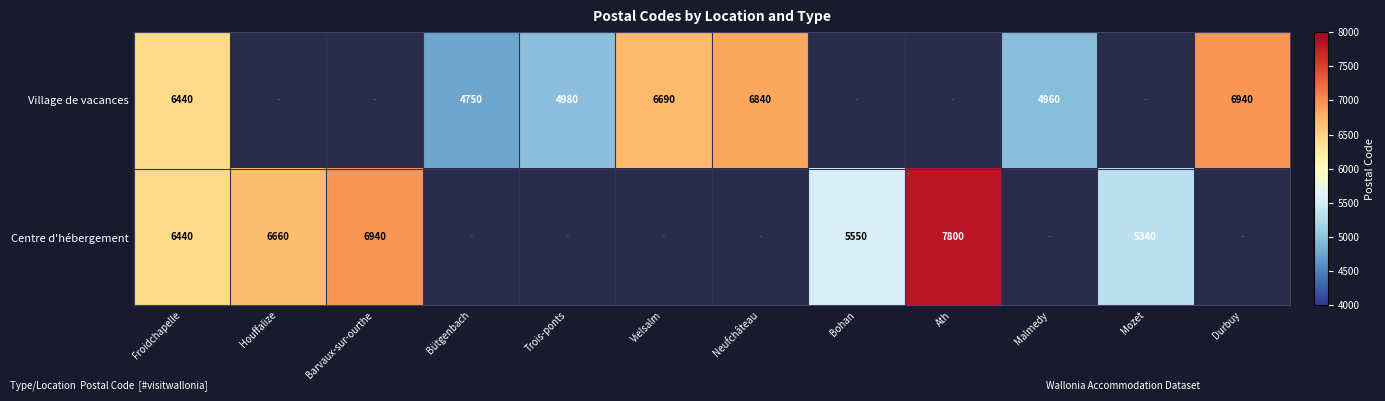

What is the difference between the Centre d'hébergement values at Mozet and Froidchapelle?

1100